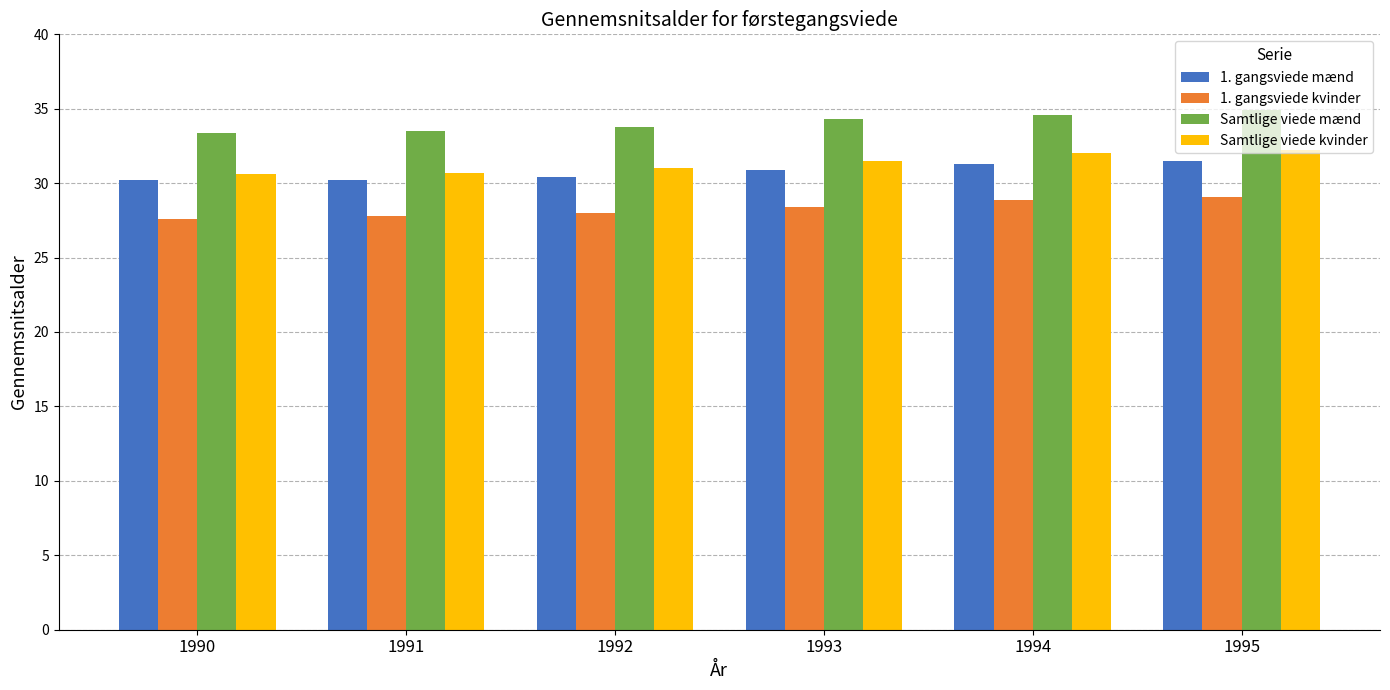

What is the lowest value of the Samtlige viede kvinder series?

30.6